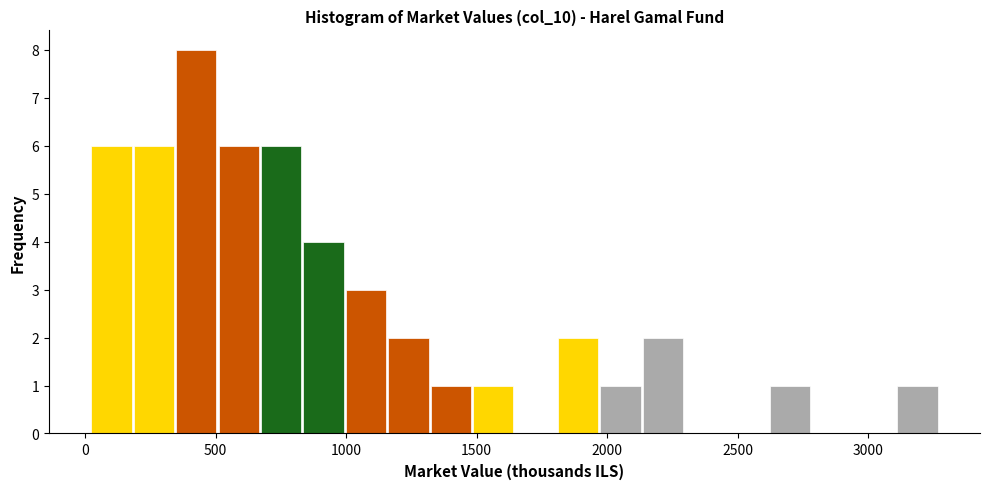

Read against the x-axis, roughly where is the centre of the tallest bar?

450